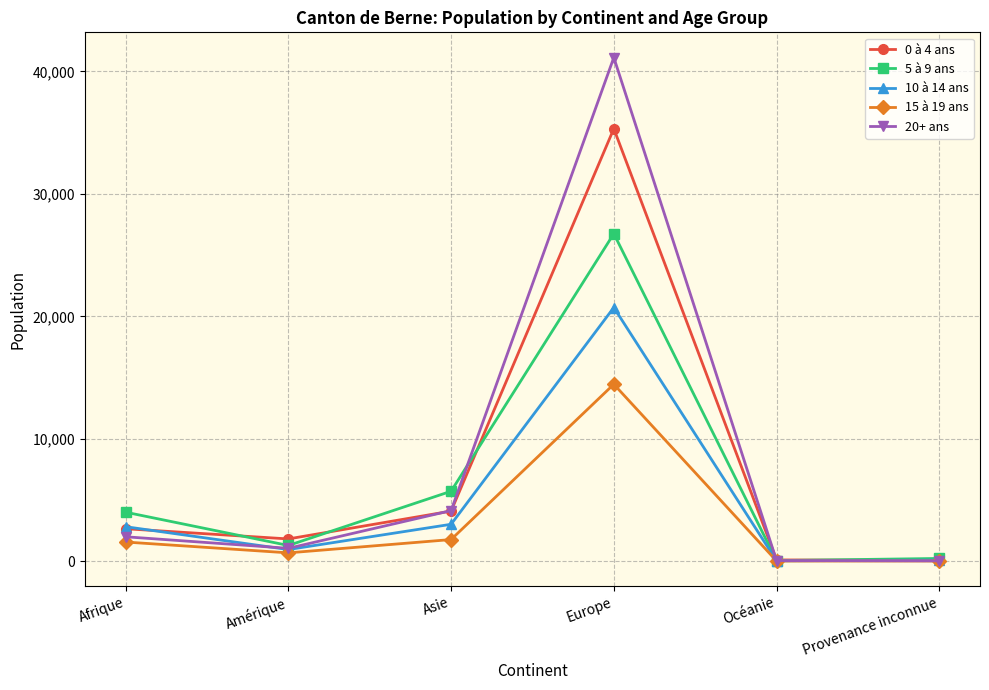

Is it true that 20+ ans equals 47 at Océanie?

True